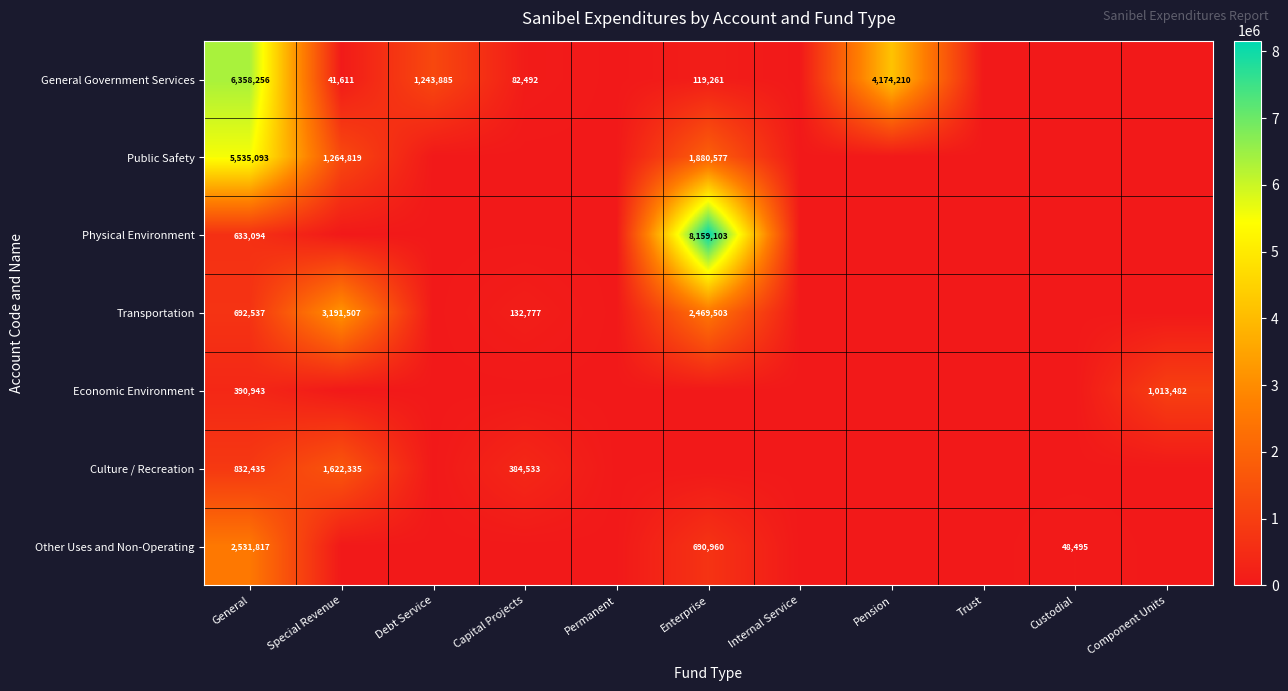

Count the number of data series in this chart.

7